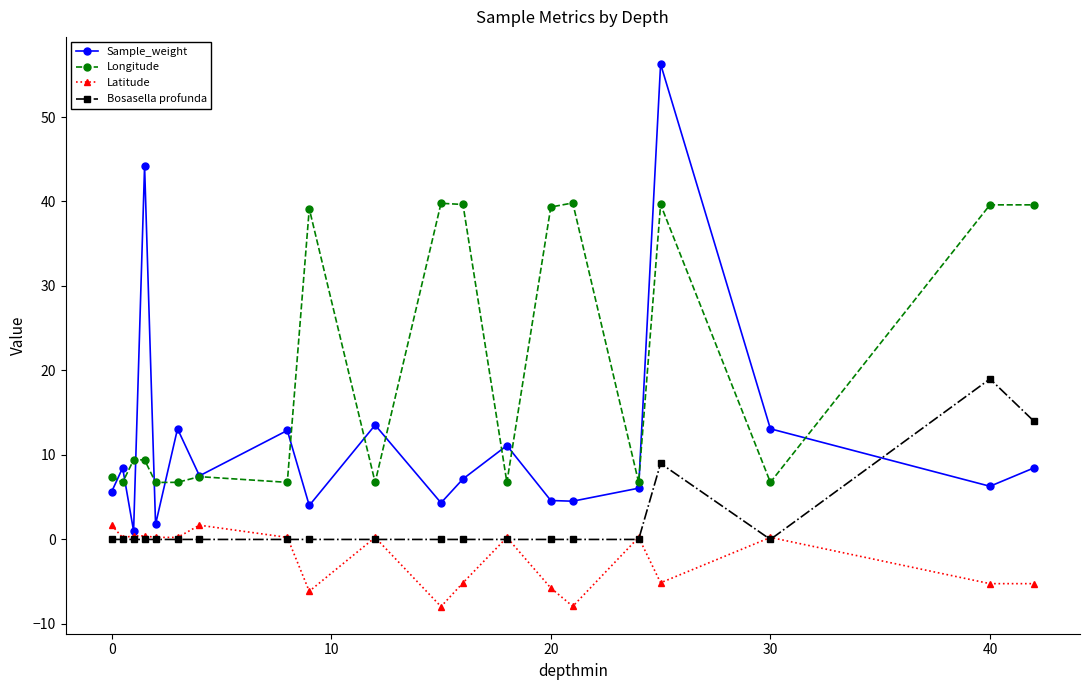

Rank the series by their average value, from lowest to highest.

Latitude, Bosasella profunda, Sample_weight, Longitude